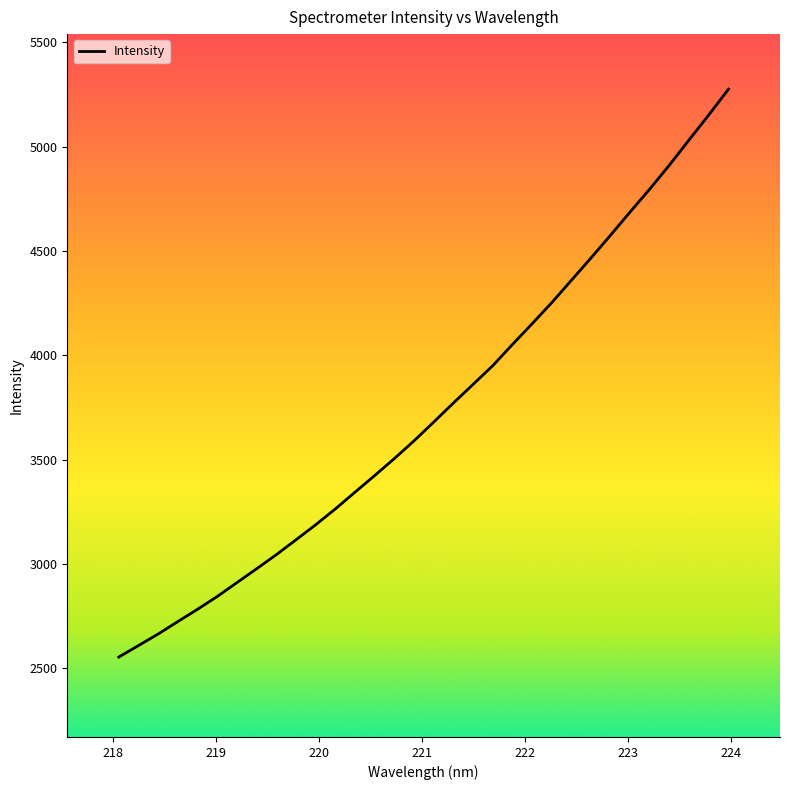

What is the greatest value displayed?

5276.2